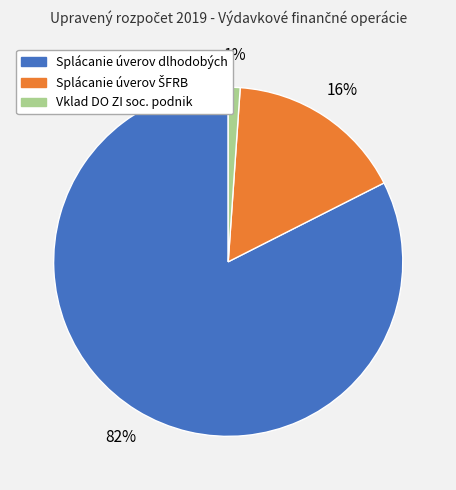

To the nearest percent, what is the average slice percentage?

33%